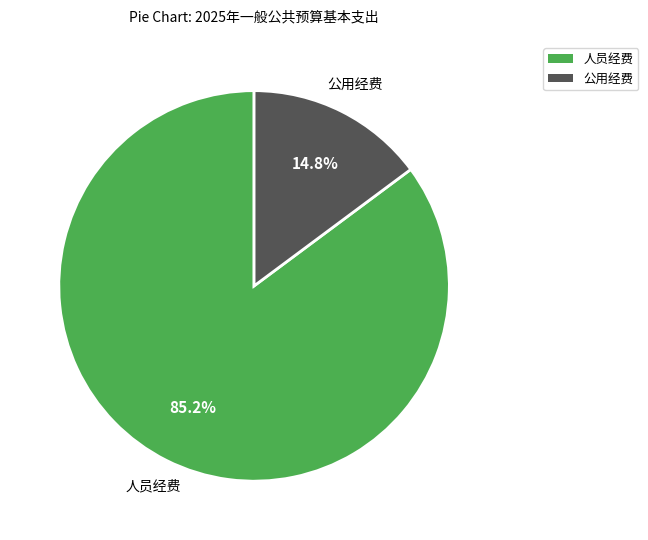

Is there a majority slice in this chart?

Yes